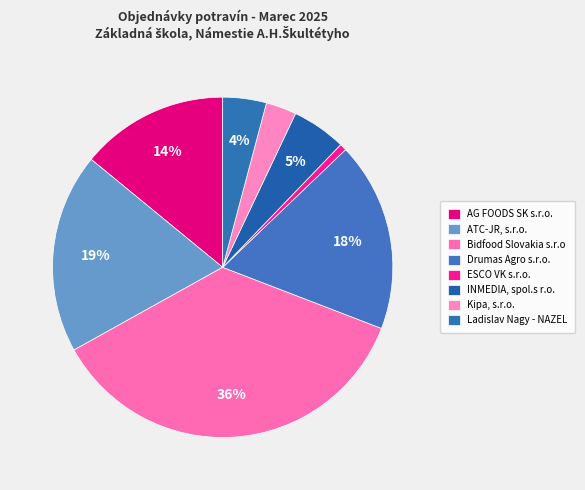

Between Drumas Agro s.r.o. and ATC-JR, s.r.o., which is larger?

ATC-JR, s.r.o.